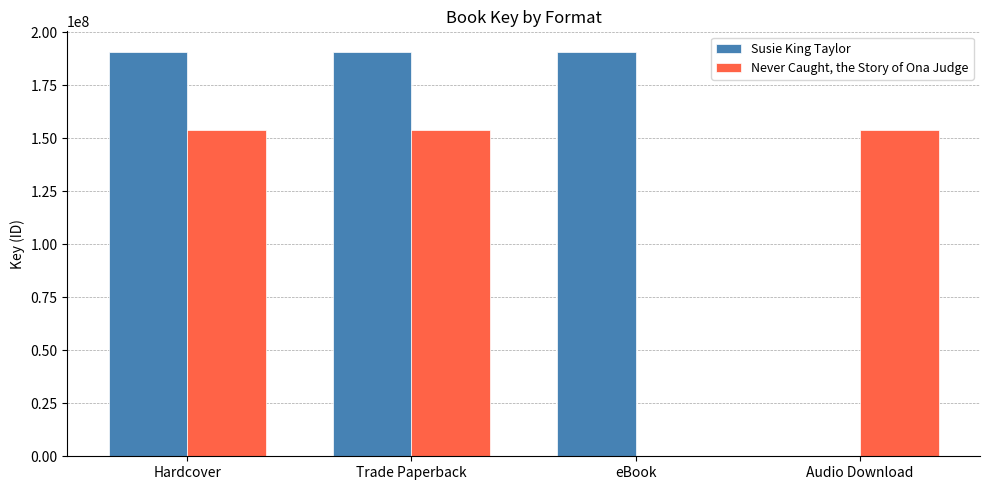

Which series changed the most between Trade Paperback and Audio Download?

Susie King Taylor